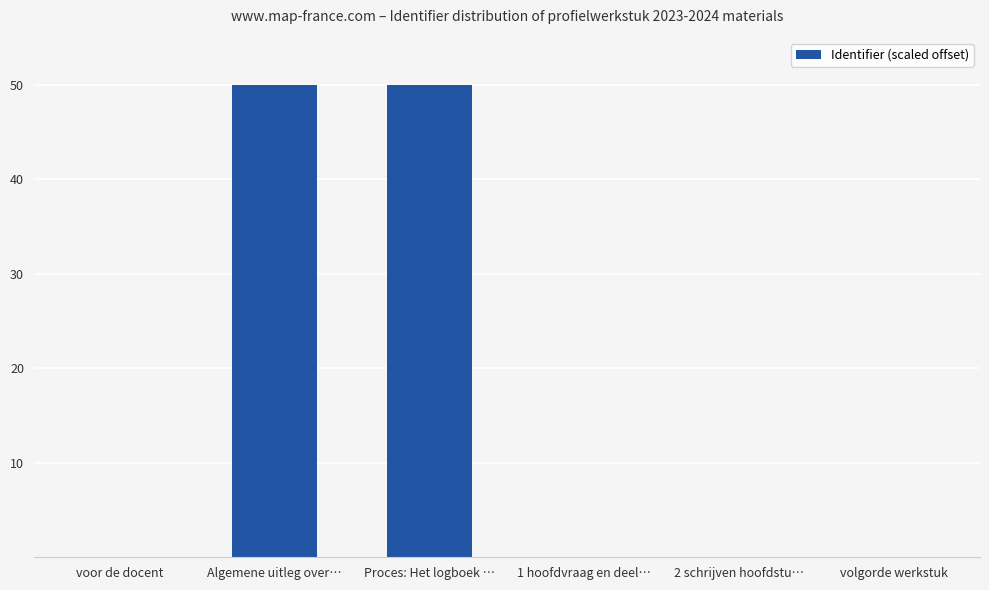

What is the sum of all values?

100.0